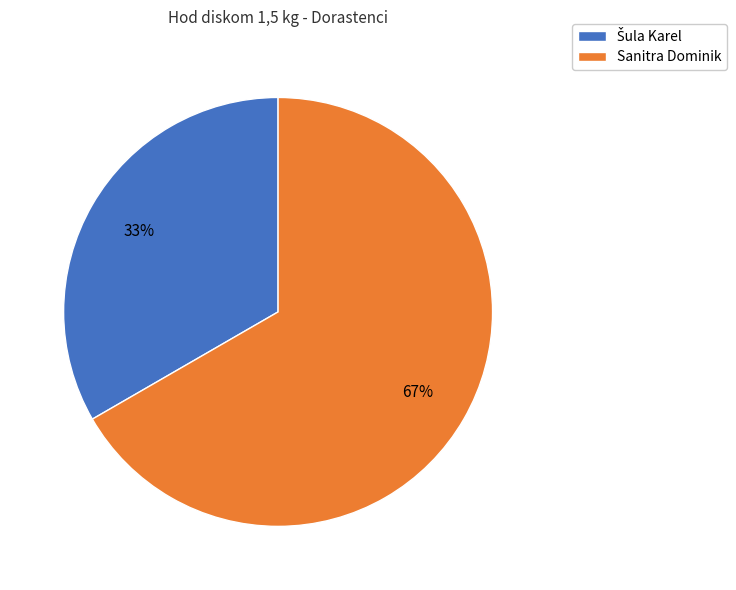

Is there a majority slice in this chart?

Yes